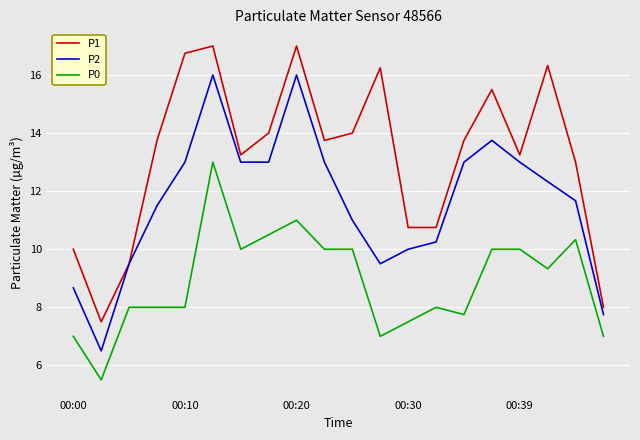

List the series in order of their peak value, lowest first.

P0, P2, P1